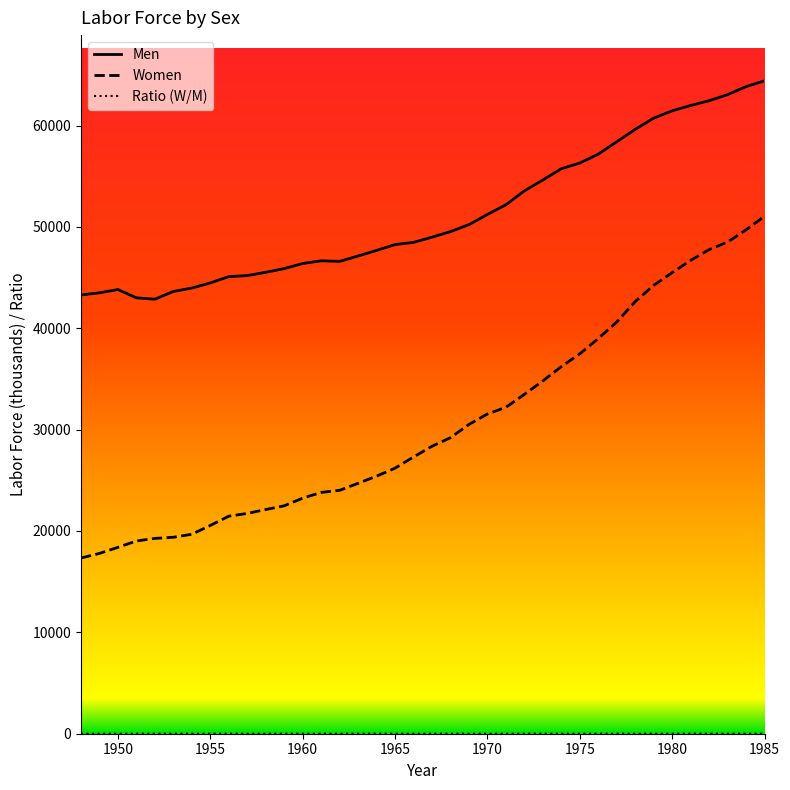

What is the greatest value displayed?

64411.0